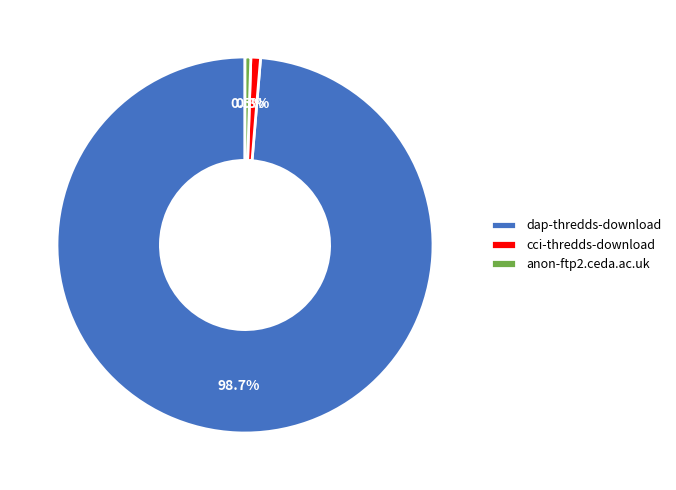

Which has a higher value, dap-thredds-download or cci-thredds-download?

dap-thredds-download